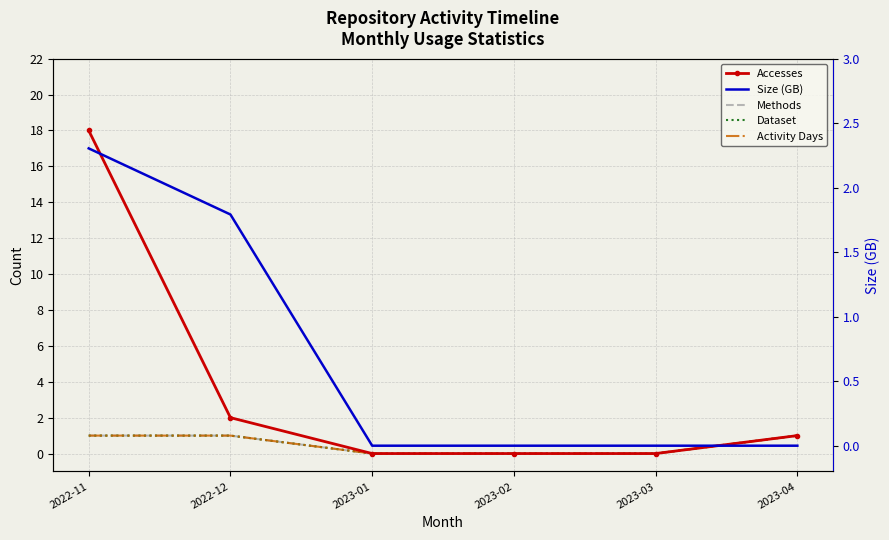

What is the difference between the maximum and minimum values in the Activity Days series?

1.0